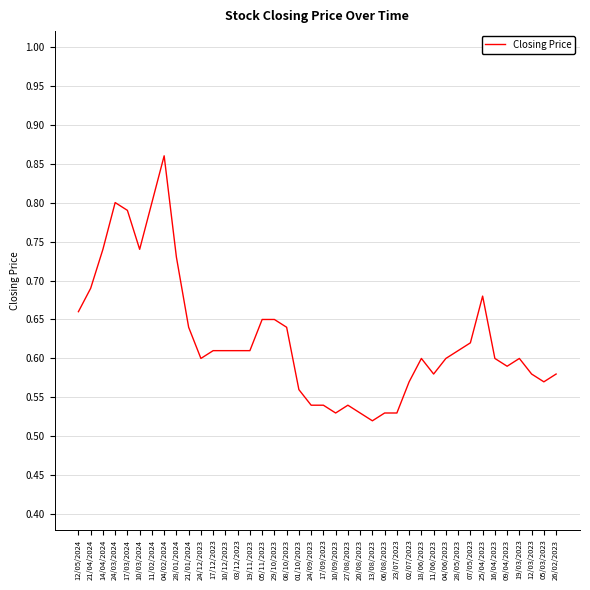

Which category has the highest value across all series?

04/02/2024